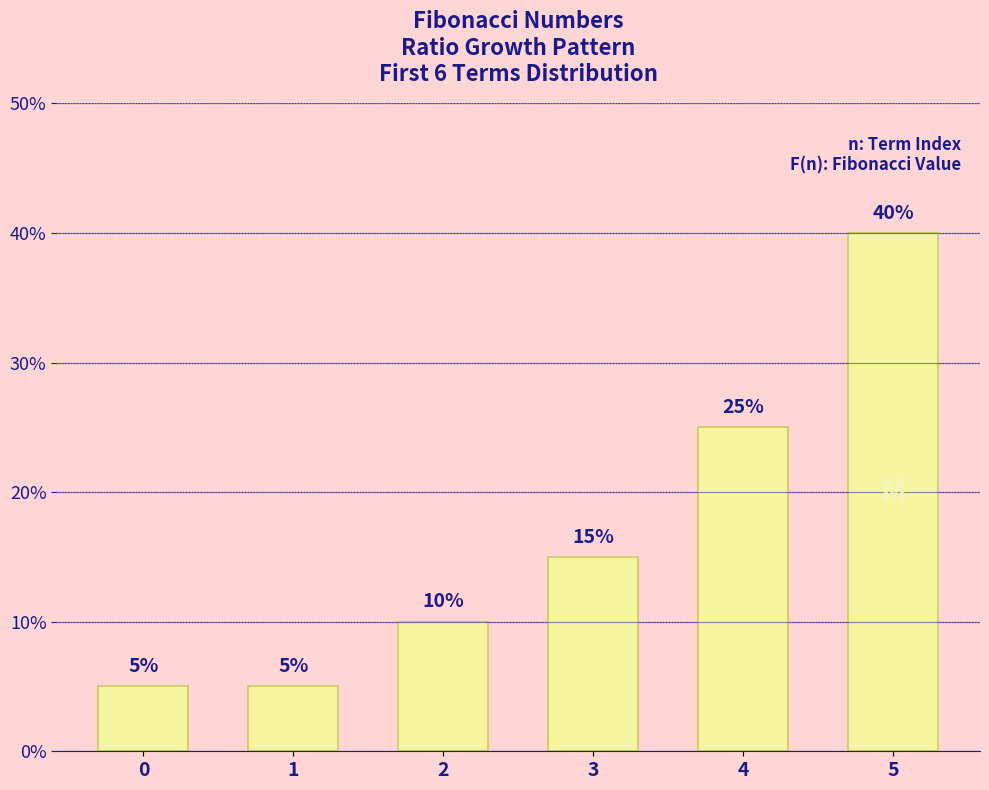

True or false: the data shows 40 at 5.

True